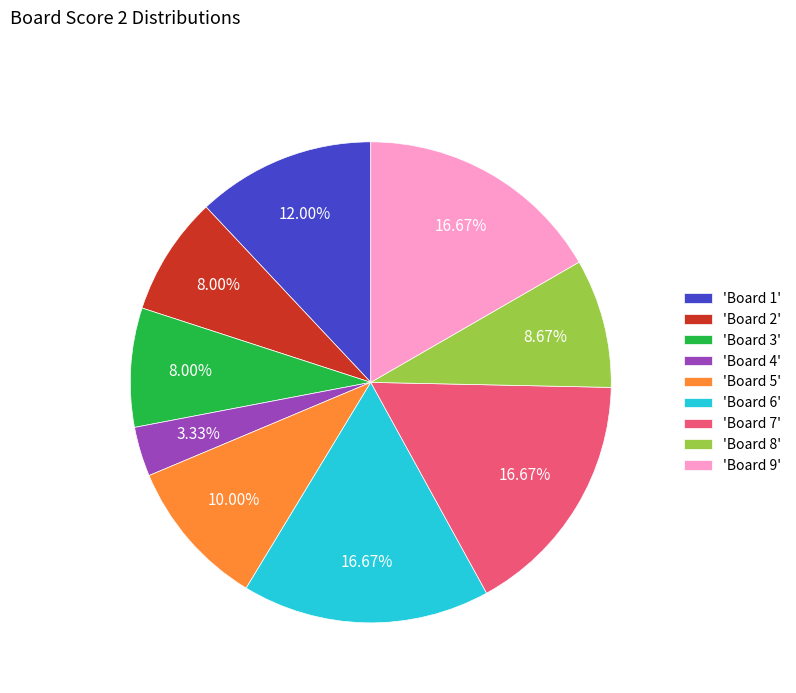

Count the number of slices in the pie.

9